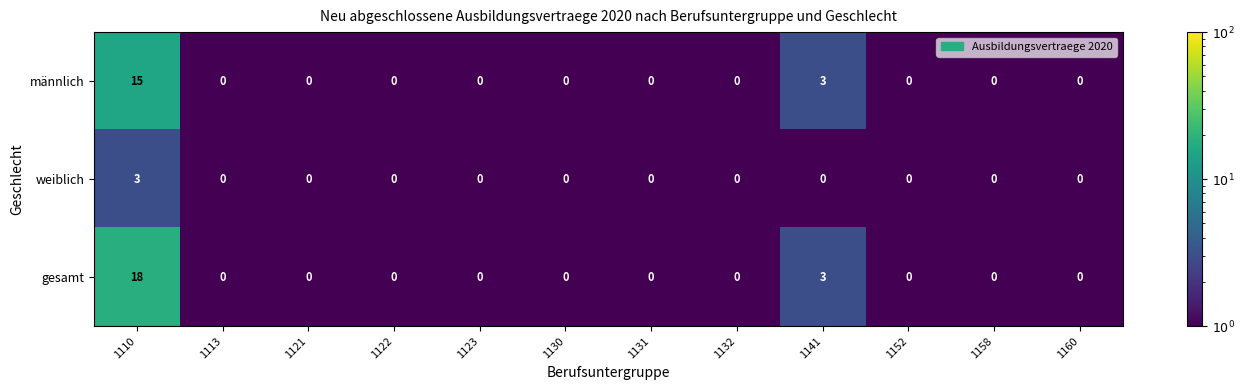

What is the sum of all gesamt values?

21